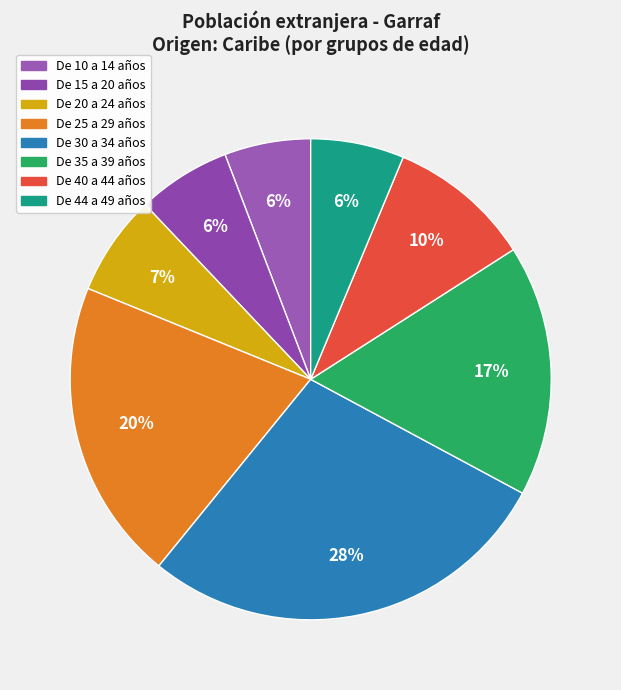

What portion of the pie excludes De 15 a 20 años?

93.7%